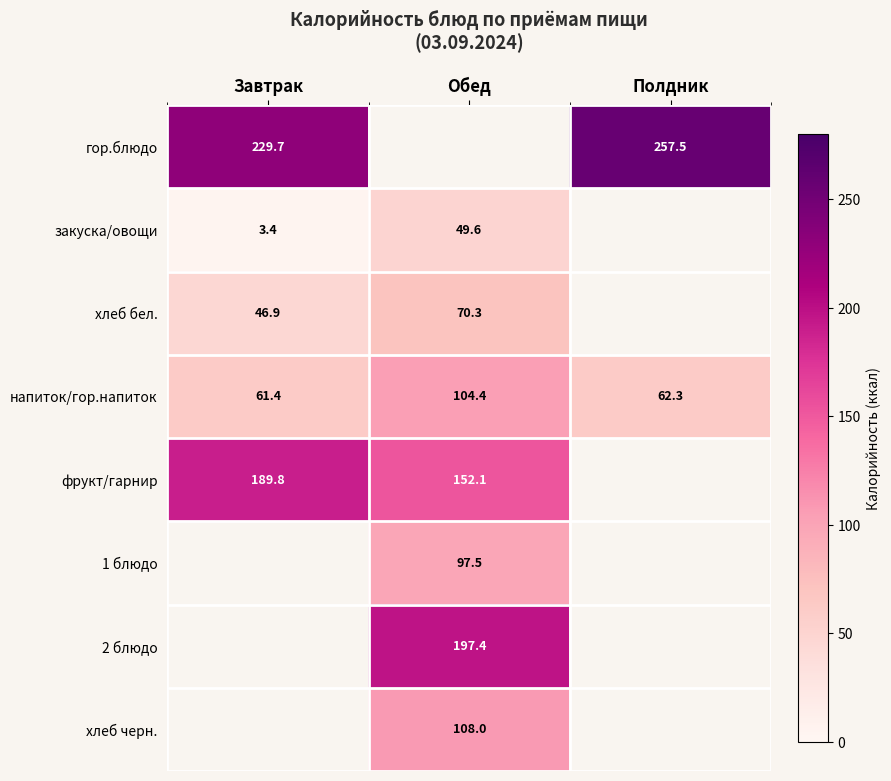

The value of напиток/гор.напиток at Полдник is 107.7. True or false?

False